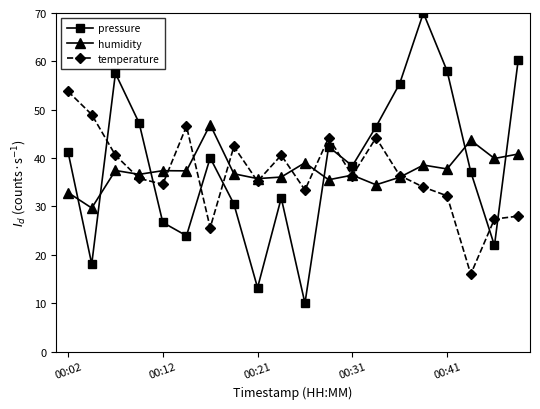

How many intersections are there between pressure and humidity?

6